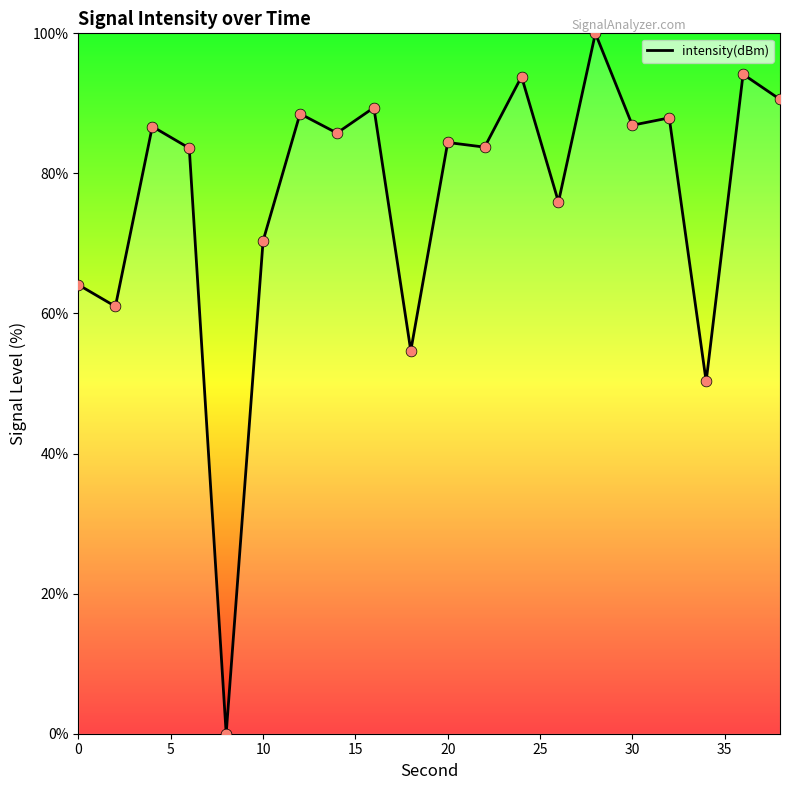

What is the difference between the maximum and minimum values?

100.0